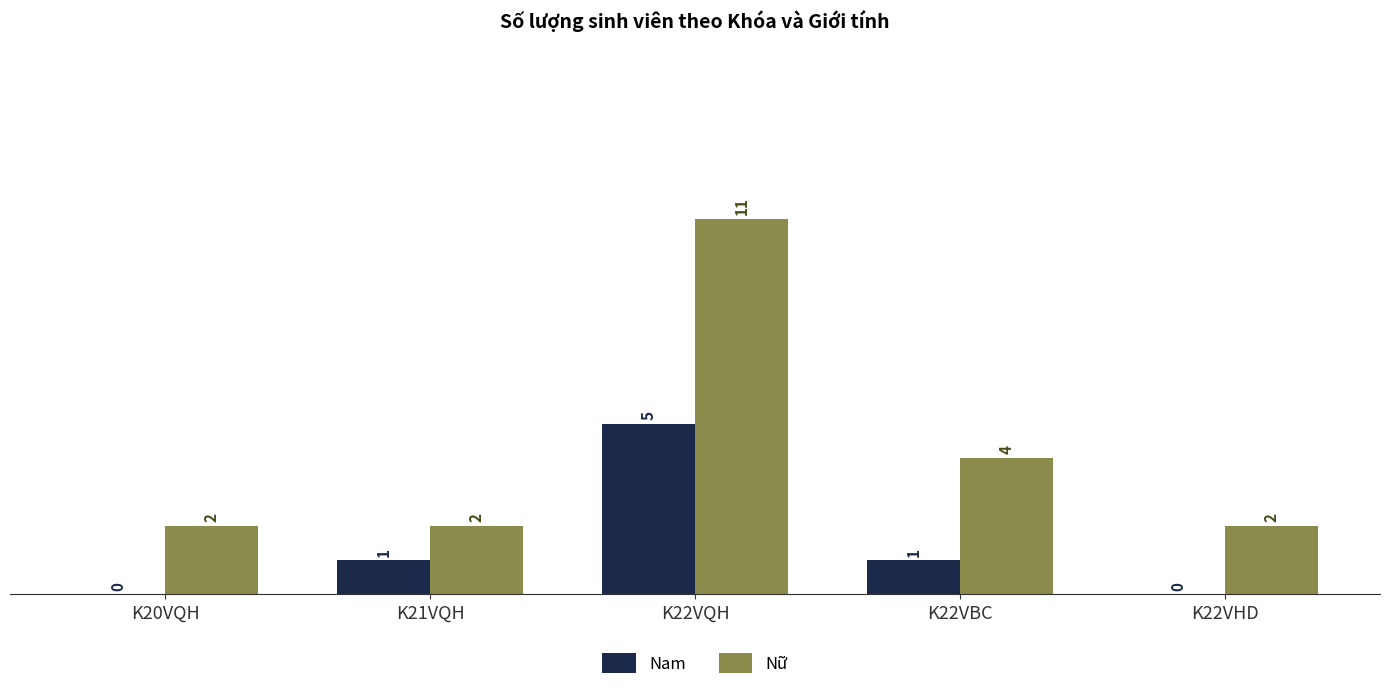

What is the maximum value for Nam?

5